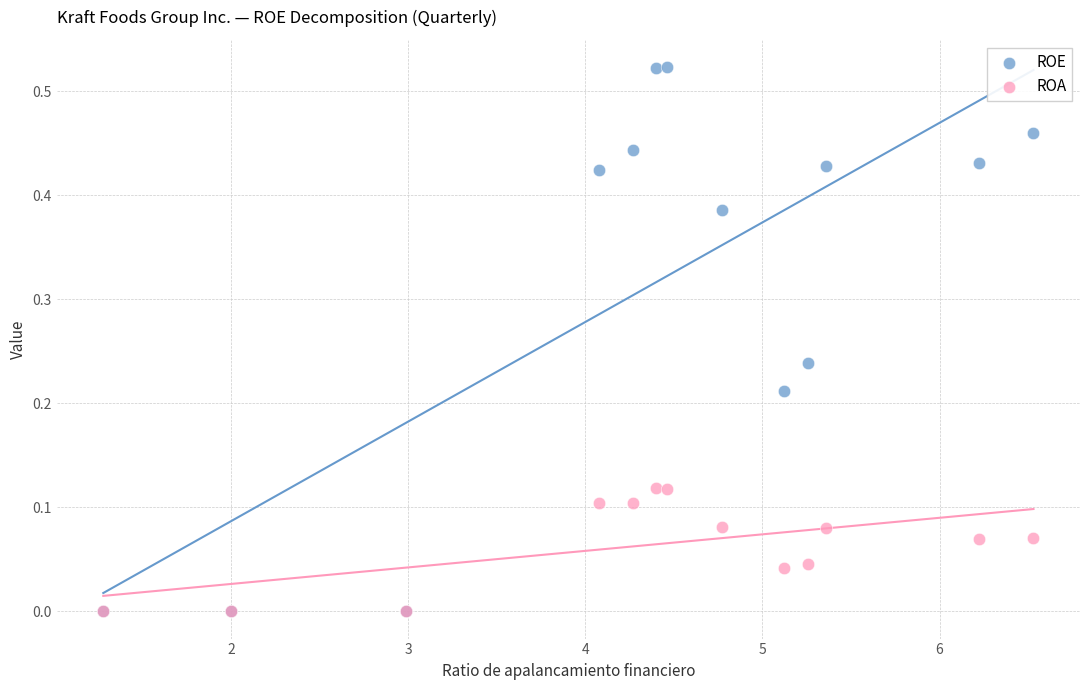

Which series has the largest Y range (max minus min)?

ROE